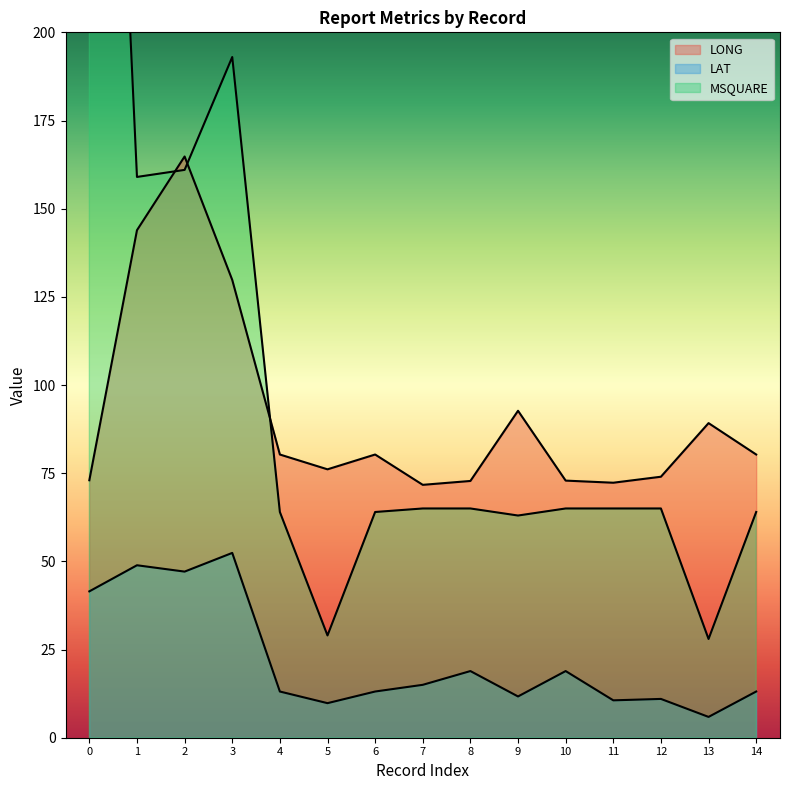

Is the value of LONG at 7 greater than the value of LAT at 10?

Yes